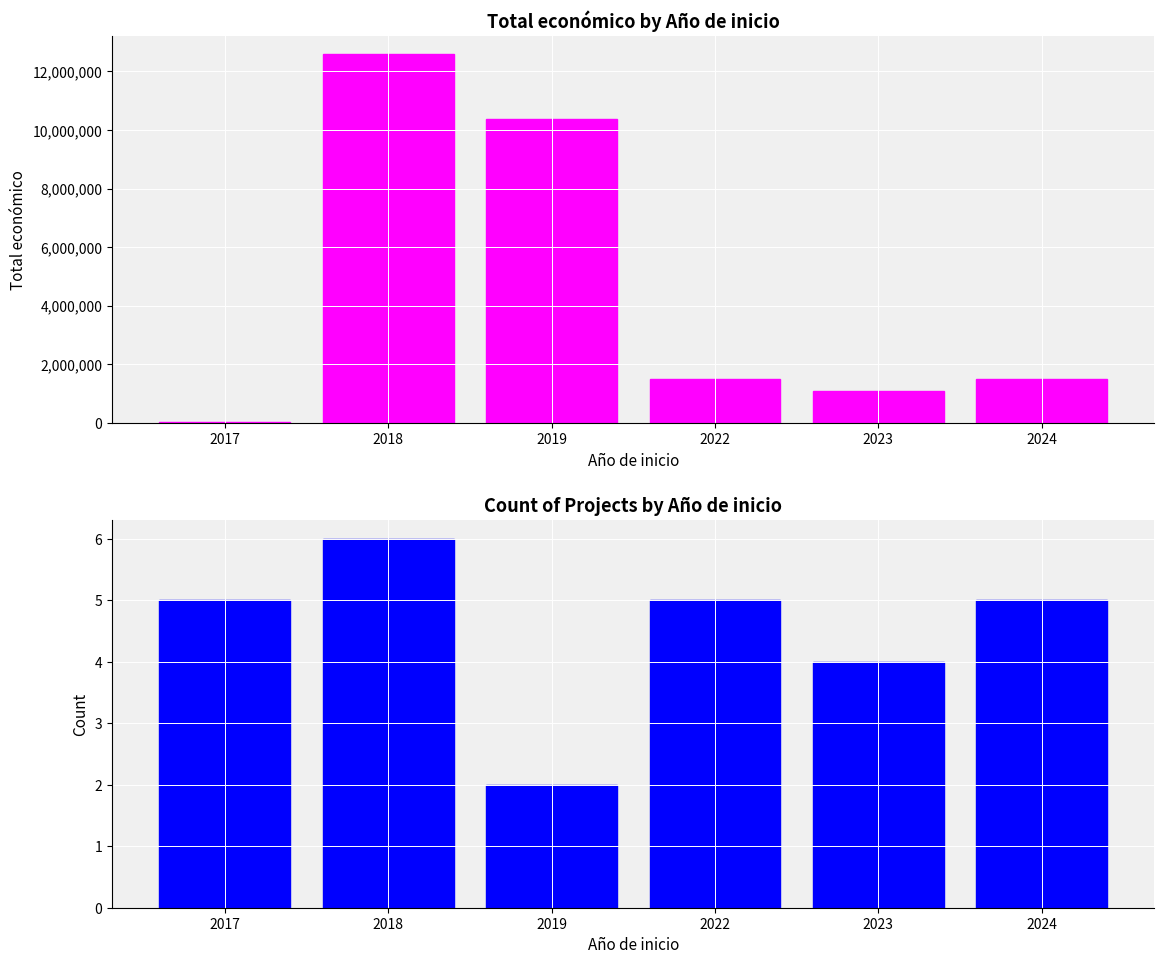

The Count of Projects series shows 6 at 2018. True or false?

True